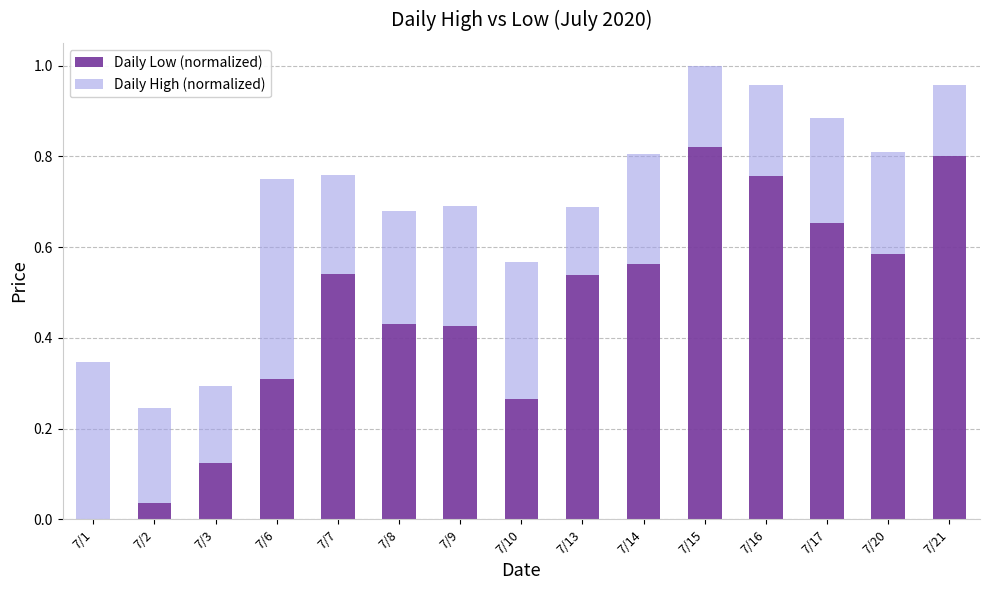

Which category has the highest value in the Daily Low (normalized) series?

7/15